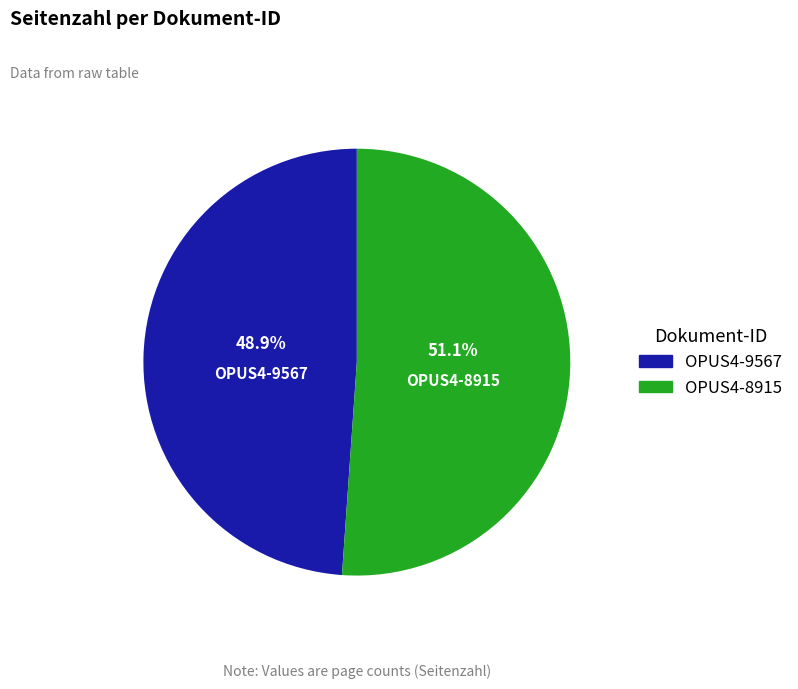

To the nearest percent, what portion does OPUS4-8915 represent?

51%